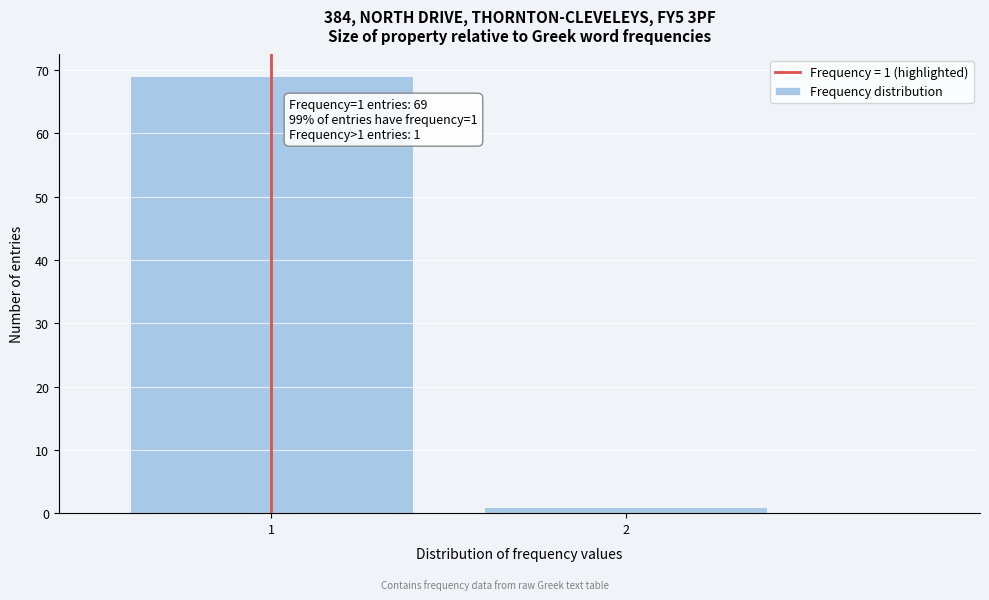

Reading right to left, transcribe all the data shown in this chart.

2=1	1=69